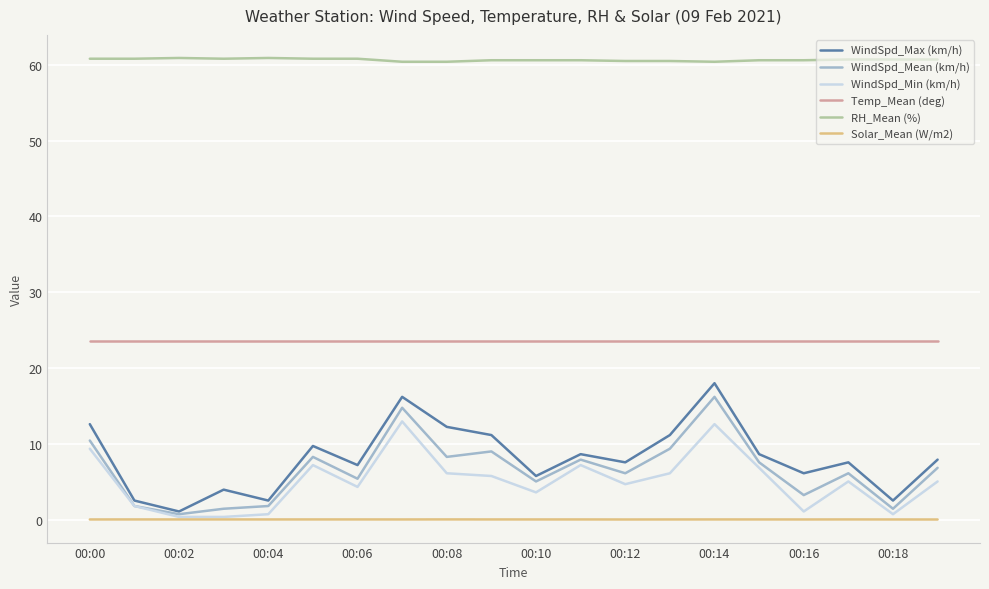

Which series has the widest spread of values?

WindSpd_Max (km/h)